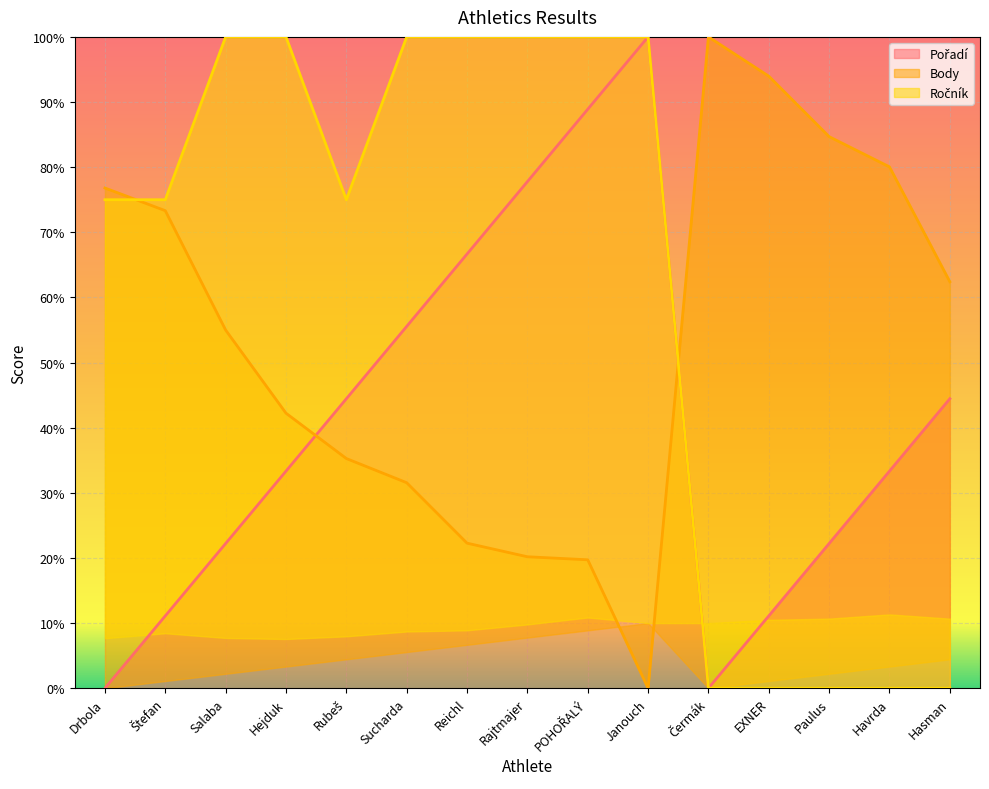

What position from the right is EXNER?

4